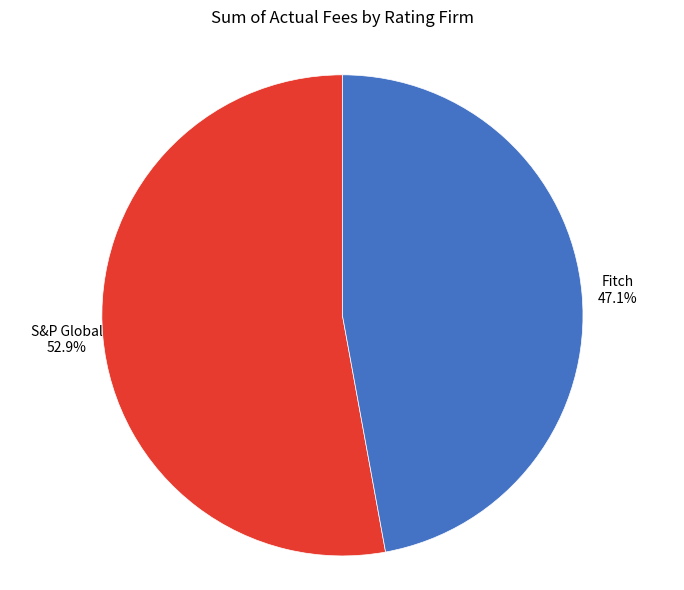

Rank the categories by value from highest to lowest.

S&P Global, Fitch